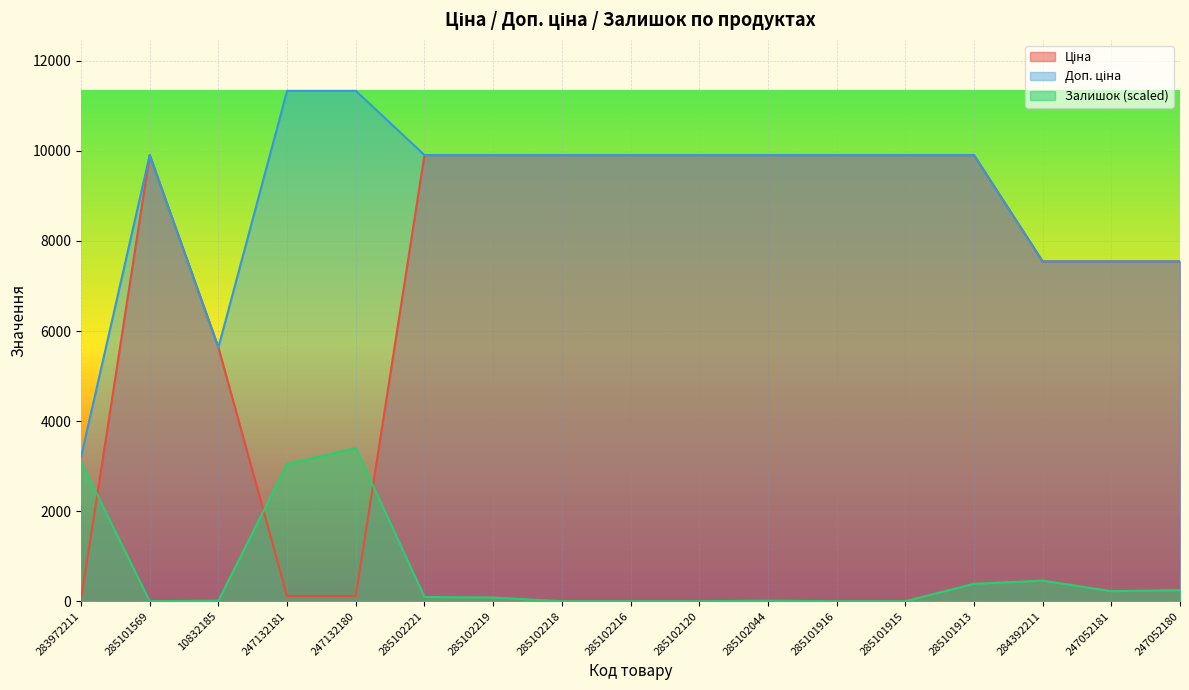

List the series in order of their overall mean, lowest first.

Залишок, Ціна, Доп. ціна